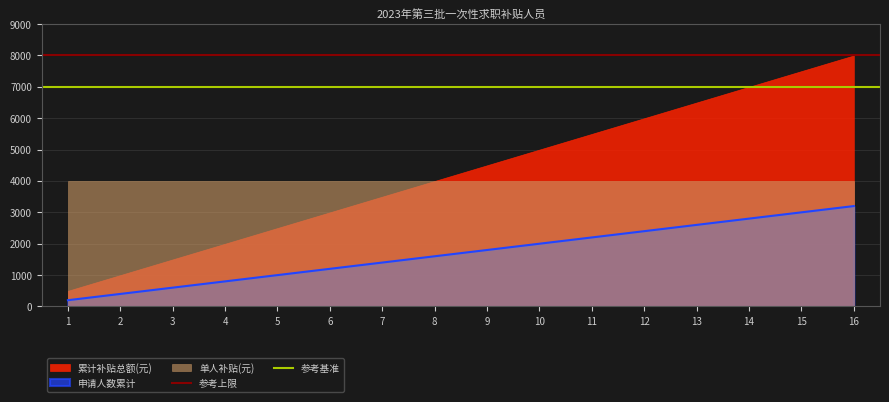

Rank the categories by 申请人数累计 value from lowest to highest.

1, 2, 3, 4, 5, 6, 7, 8, 9, 10, 11, 12, 13, 14, 15, 16